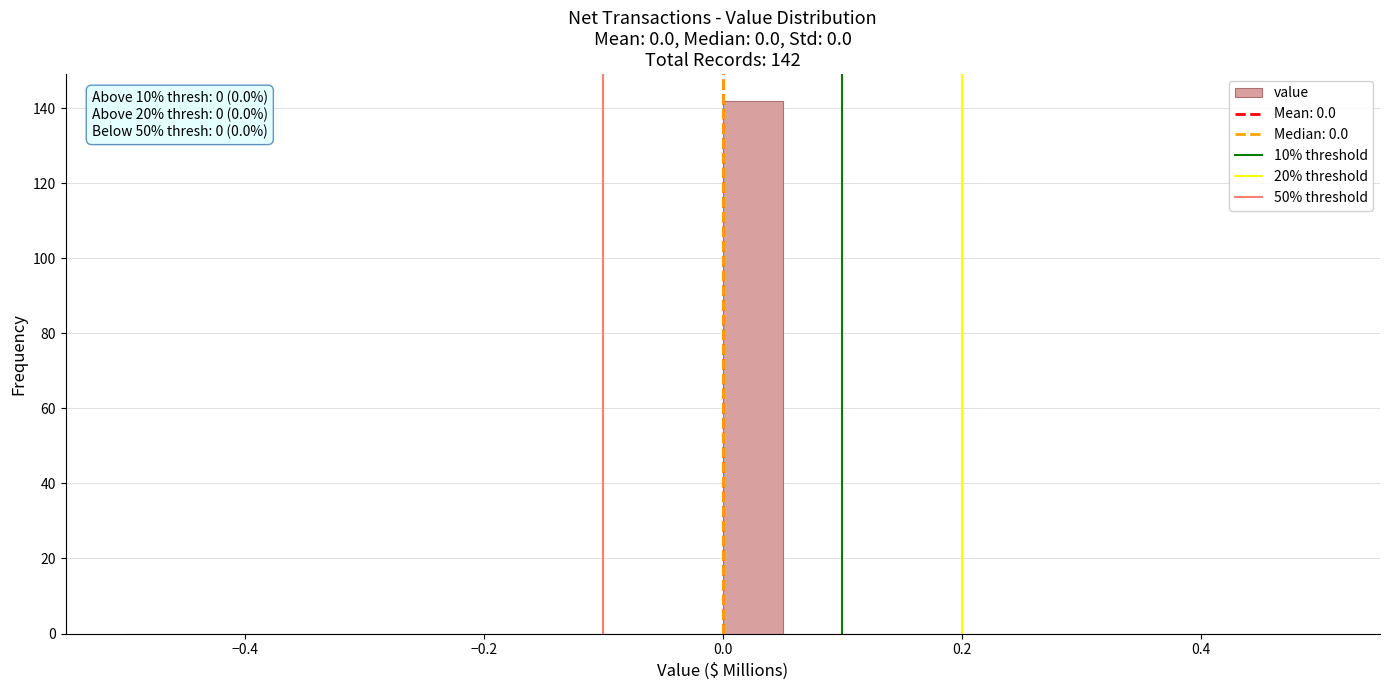

Read against the x-axis, roughly where is the centre of the tallest bar?

0.02